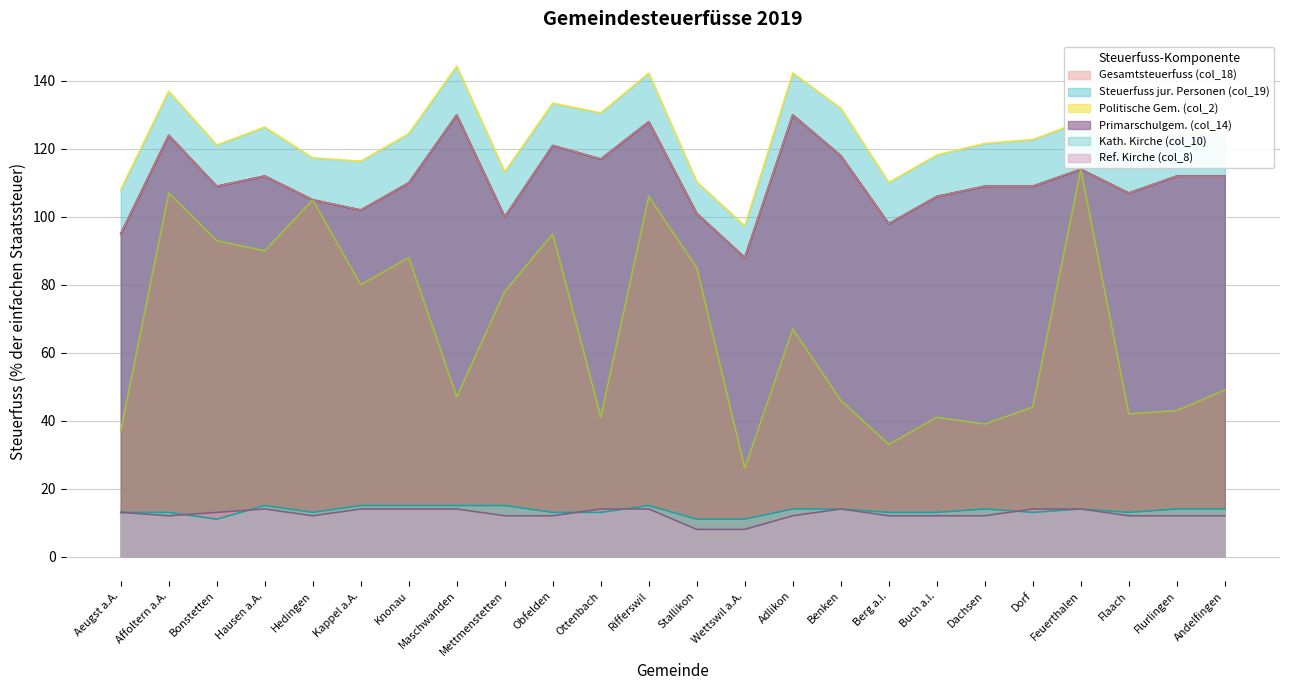

What is the label of the 12th point from the left?

Rifferswil